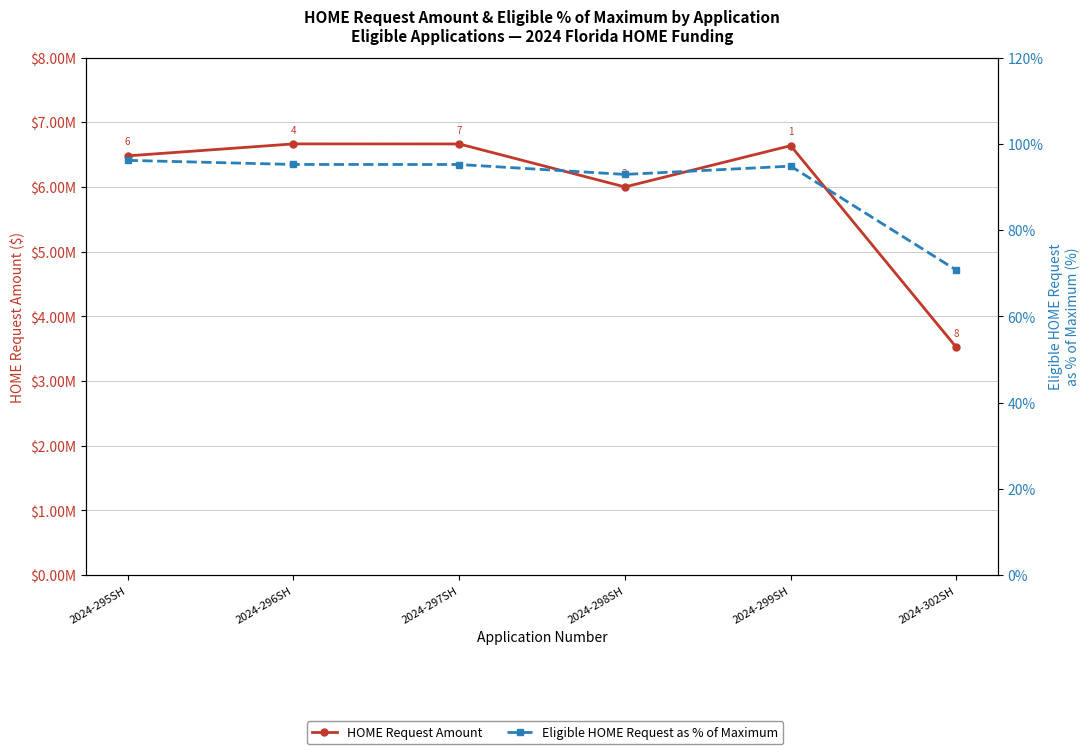

Between 2024-298SH and 2024-296SH, which is larger?

2024-296SH